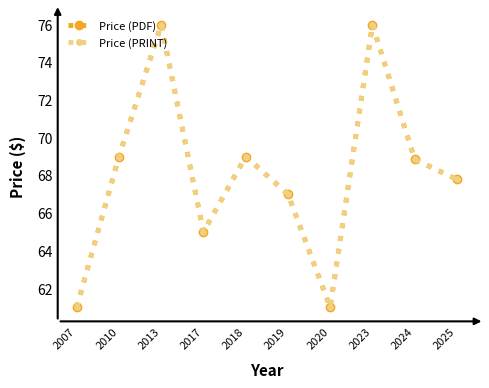

The value of Price (PDF) at 2010 is 36.2. True or false?

False